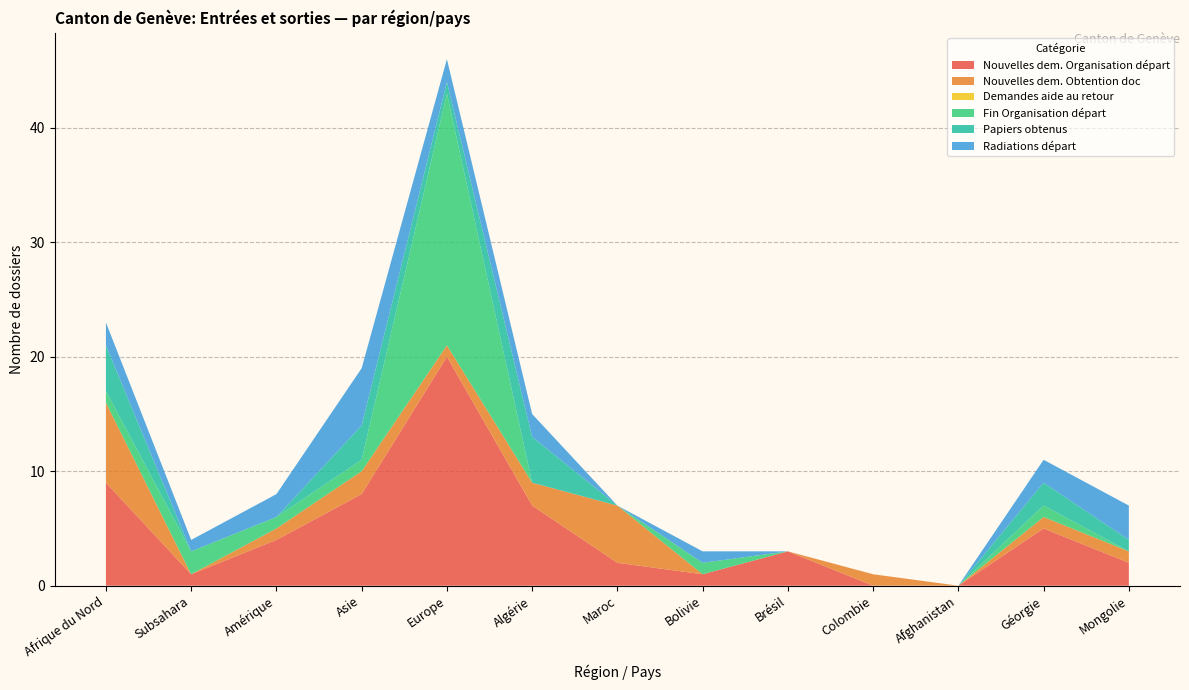

Reading left to right, list all the values displayed in this chart.

Nouvelles dem. Organisation départ: Afrique du Nord=9	Subsahara=1	Amérique=4	Asie=8	Europe=20	Algérie=7	Maroc=2	Bolivie=1	Brésil=3	Colombie=0	Afghanistan=0	Géorgie=5	Mongolie=2
Nouvelles dem. Obtention doc: Afrique du Nord=7	Subsahara=0	Amérique=1	Asie=2	Europe=1	Algérie=2	Maroc=5	Bolivie=0	Brésil=0	Colombie=1	Afghanistan=0	Géorgie=1	Mongolie=1
Demandes aide au retour: Afrique du Nord=0	Subsahara=0	Amérique=0	Asie=0	Europe=0	Algérie=0	Maroc=0	Bolivie=0	Brésil=0	Colombie=0	Afghanistan=0	Géorgie=0	Mongolie=0
Fin Organisation départ: Afrique du Nord=1	Subsahara=2	Amérique=1	Asie=1	Europe=22	Algérie=0	Maroc=0	Bolivie=1	Brésil=0	Colombie=0	Afghanistan=0	Géorgie=1	Mongolie=0
Papiers obtenus: Afrique du Nord=4	Subsahara=0	Amérique=0	Asie=3	Europe=1	Algérie=4	Maroc=0	Bolivie=0	Brésil=0	Colombie=0	Afghanistan=0	Géorgie=2	Mongolie=1
Radiations départ: Afrique du Nord=2	Subsahara=1	Amérique=2	Asie=5	Europe=2	Algérie=2	Maroc=0	Bolivie=1	Brésil=0	Colombie=0	Afghanistan=0	Géorgie=2	Mongolie=3